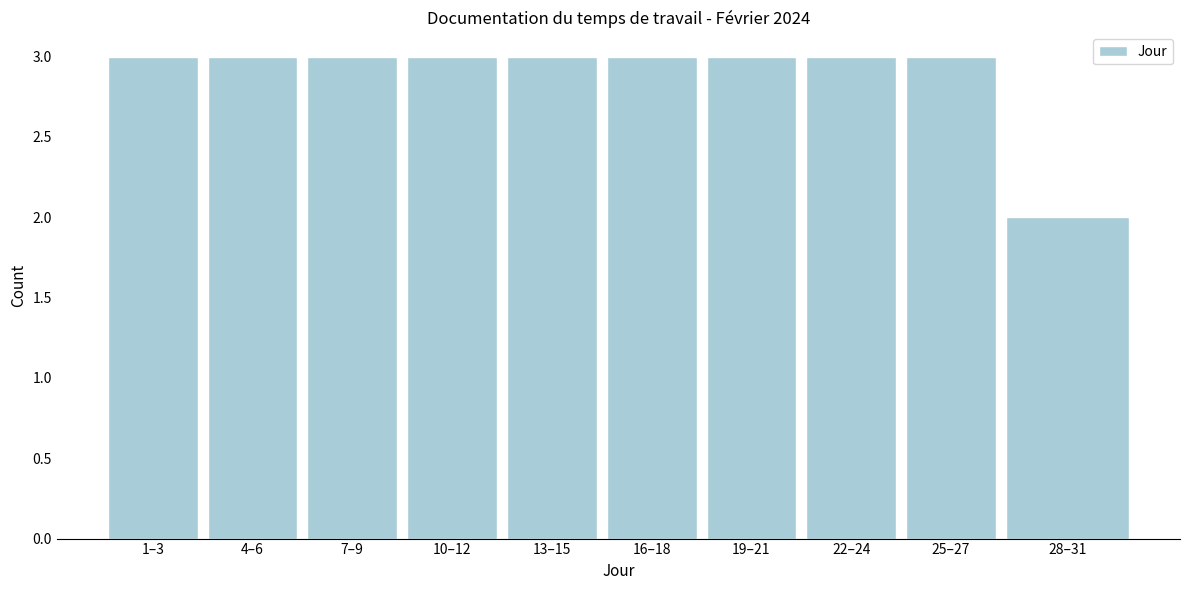

Reading left to right, extract all data points from this chart.

1–3=3	4–6=3	7–9=3	10–12=3	13–15=3	16–18=3	19–21=3	22–24=3	25–27=3	28–31=2